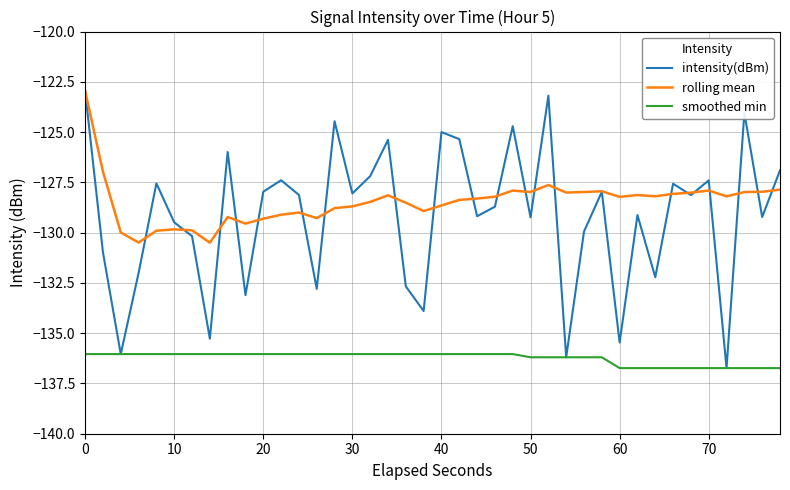

What is the greatest value displayed?

-123.0